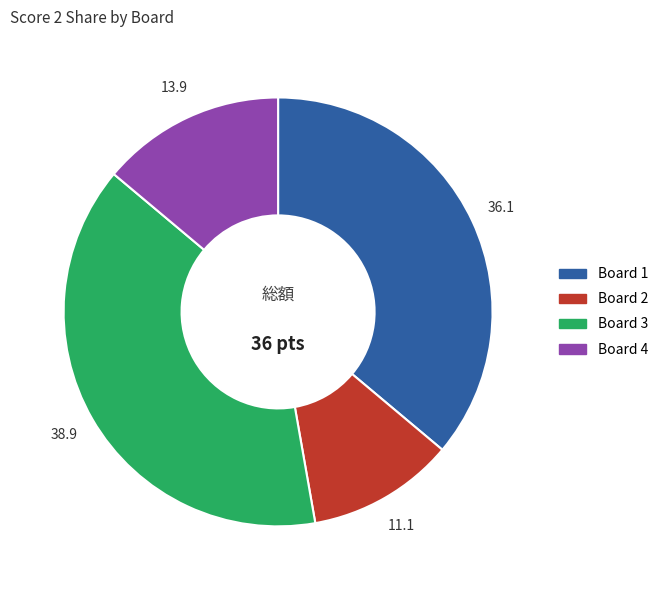

The Board 4 slice represents 8% of the pie. True or false?

False